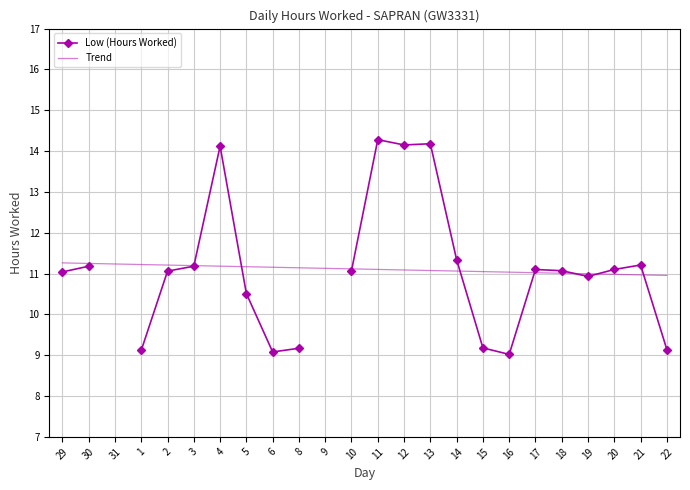

How many values in the Low (Hours Worked) series are below 11?

8